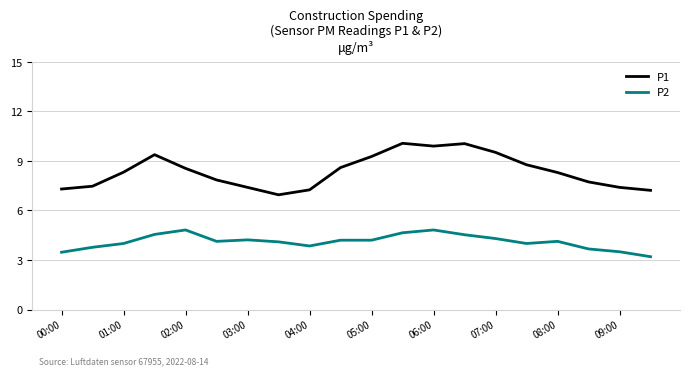

True or false: P2 and P1 cross at least once.

False